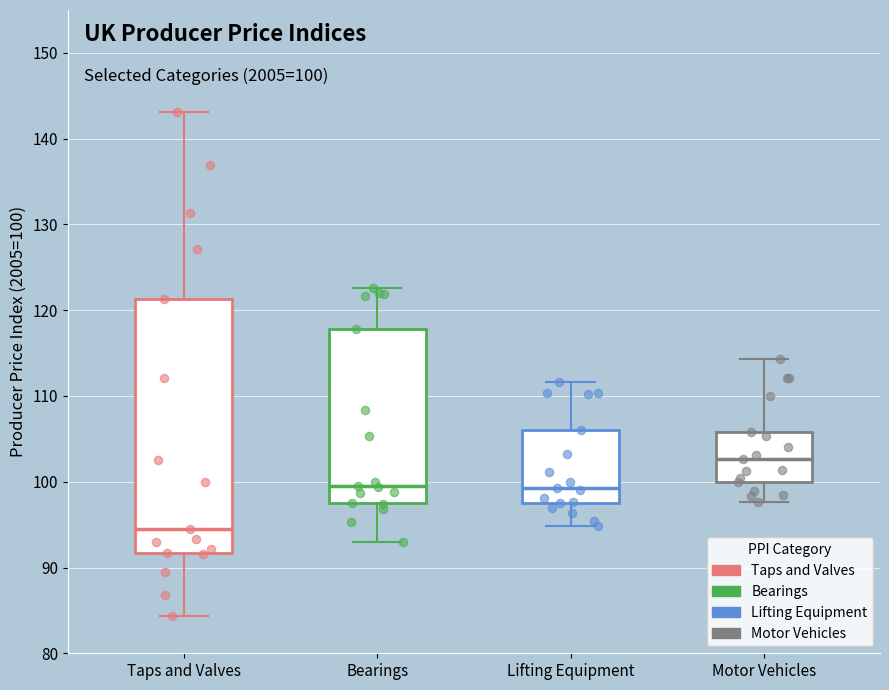

Which box's median line is the lowest?

Taps and Valves